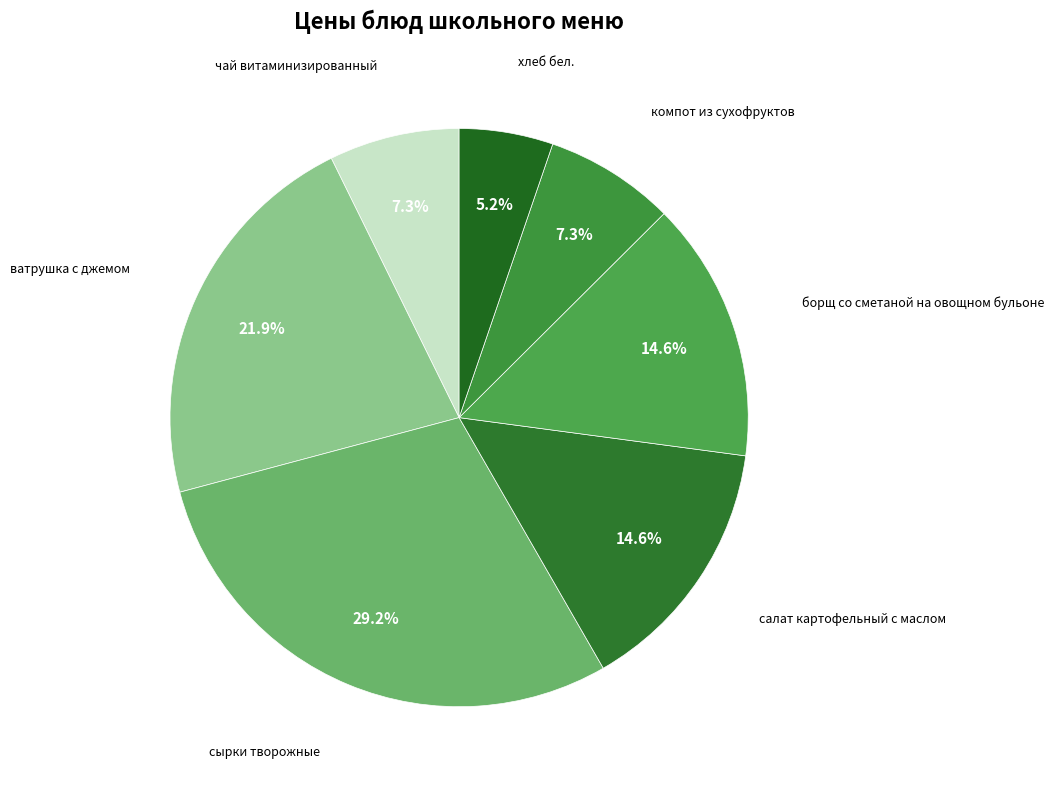

What percentage is the сырки творожные slice, to the nearest percent?

29%